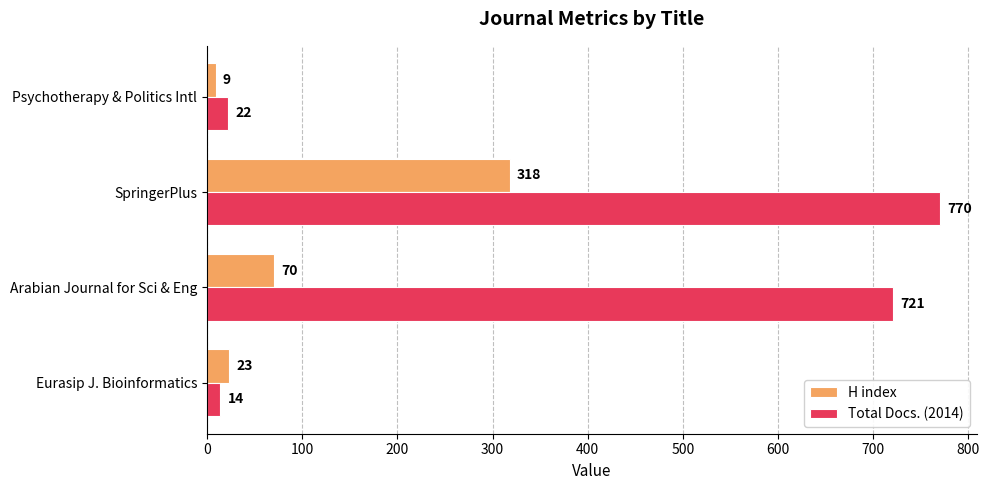

What is the maximum value shown in the chart?

770